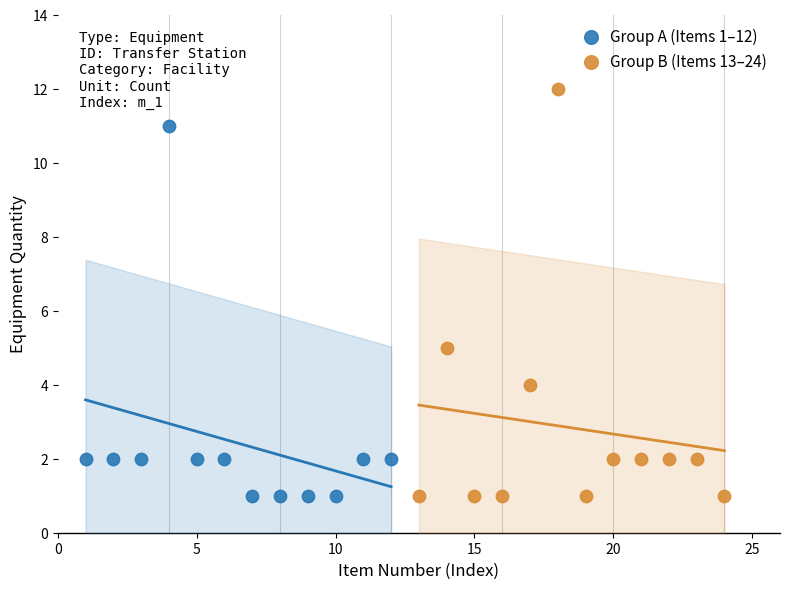

What are all the series names shown in the legend?

Group A (Items 1–12), Group B (Items 13–24)